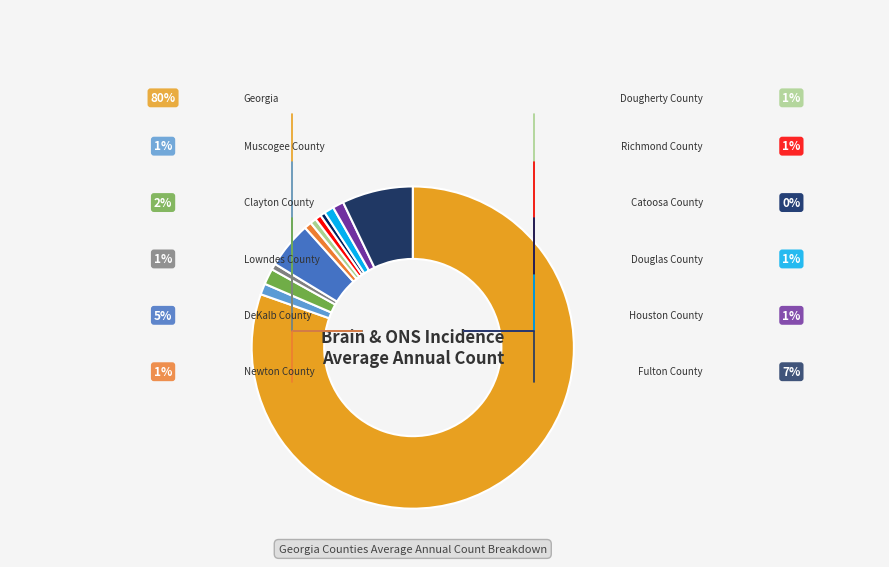

Is Georgia the majority of the pie?

Yes